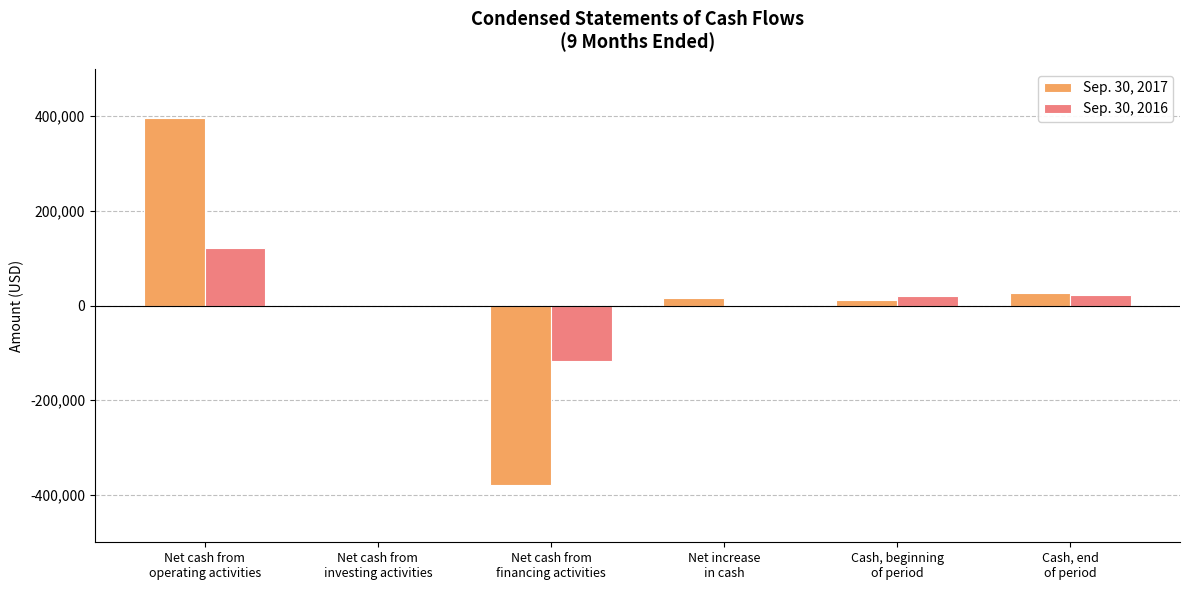

At which label does Sep. 30, 2016 first exceed 21164?

Net cash from
operating activities